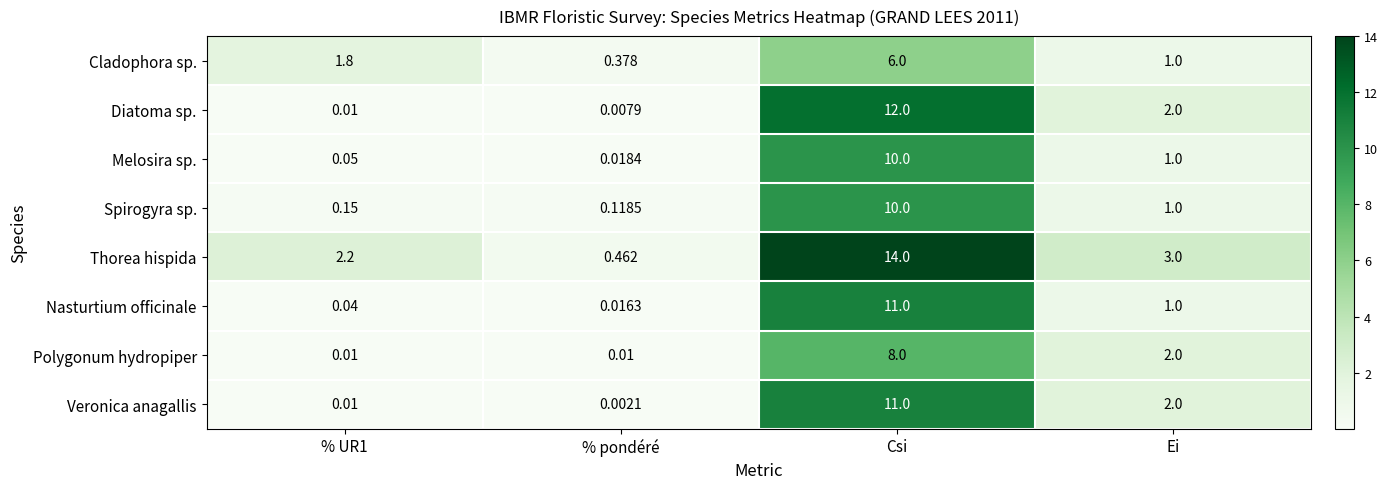

At which label does Cladophora sp. reach its minimum?

% pondéré